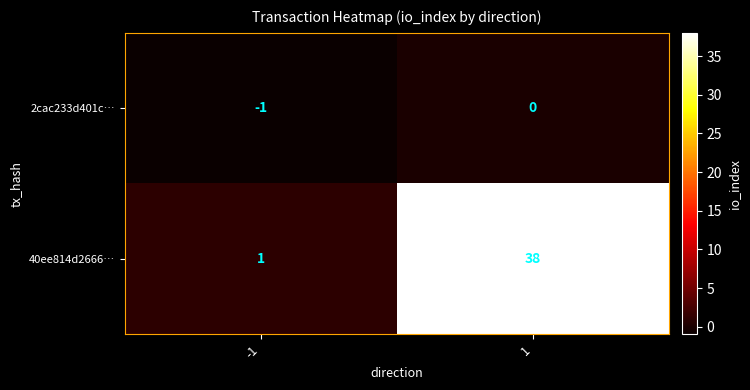

Reading left to right, list all the values displayed in this chart.

2cac233d401c…: -1=-1	1=0
40ee814d2666…: -1=1	1=38